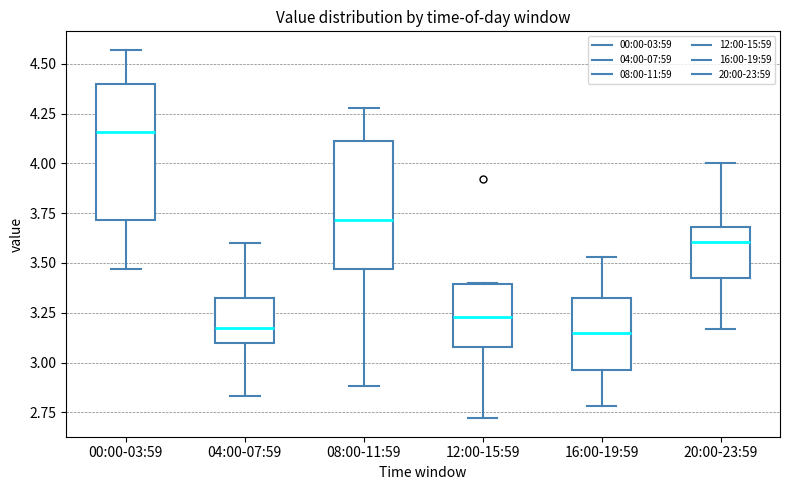

Reading left to right, read every box against the y-axis: the position of its median line, the range the box covers, and the ends of its whiskers. The values are not printed on the chart, so give them approximately, as read against the axis.

00:00-03:59: median 4.15, box 3.70 to 4.40, whiskers 3.45 to 4.55
04:00-07:59: median 3.20, box 3.10 to 3.35, whiskers 2.85 to 3.60
08:00-11:59: median 3.70, box 3.45 to 4.10, whiskers 2.90 to 4.30
12:00-15:59: median 3.25, box 3.10 to 3.40, whiskers 2.70 to 3.40
16:00-19:59: median 3.15, box 2.95 to 3.30, whiskers 2.80 to 3.55
20:00-23:59: median 3.60, box 3.45 to 3.70, whiskers 3.15 to 4.00